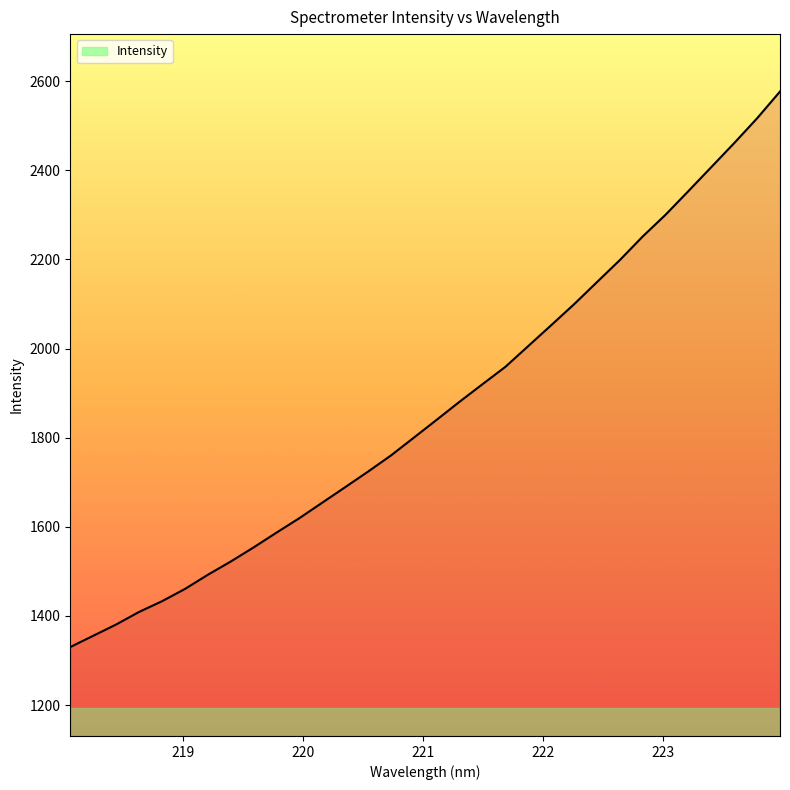

What is the maximum value shown in the chart?

2576.7